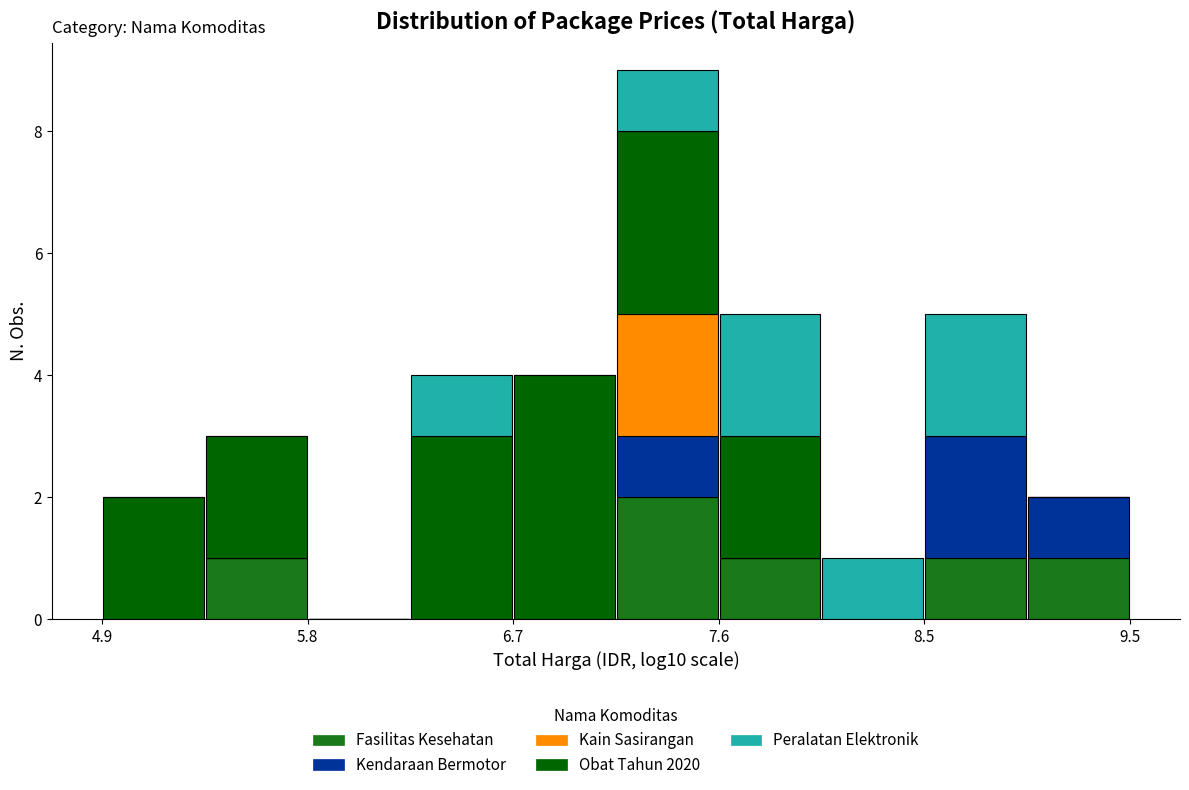

What is the total height of the stacked bar covering 9.0 to 9.5 on the x-axis? Neither the bar edges nor the heights are printed on the chart, so give them approximately, as read against the axes.

2